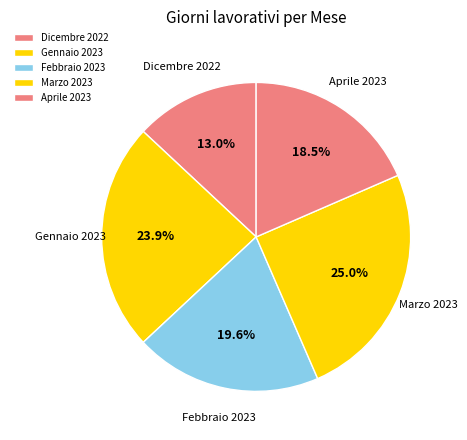

How many slices are in this pie chart?

5